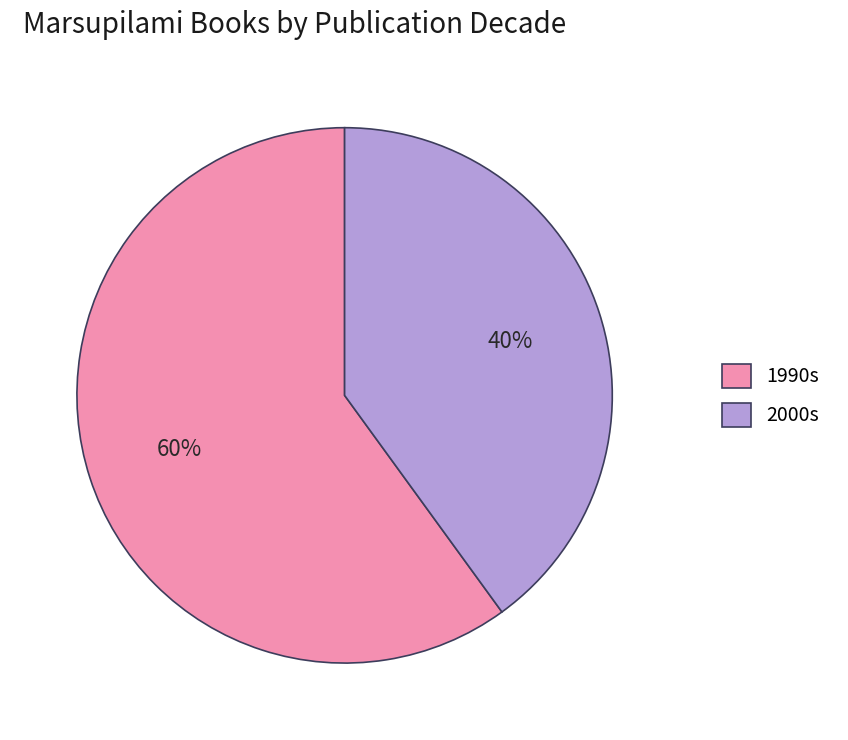

Do 2000s and 1990s together represent more than half of the pie?

Yes